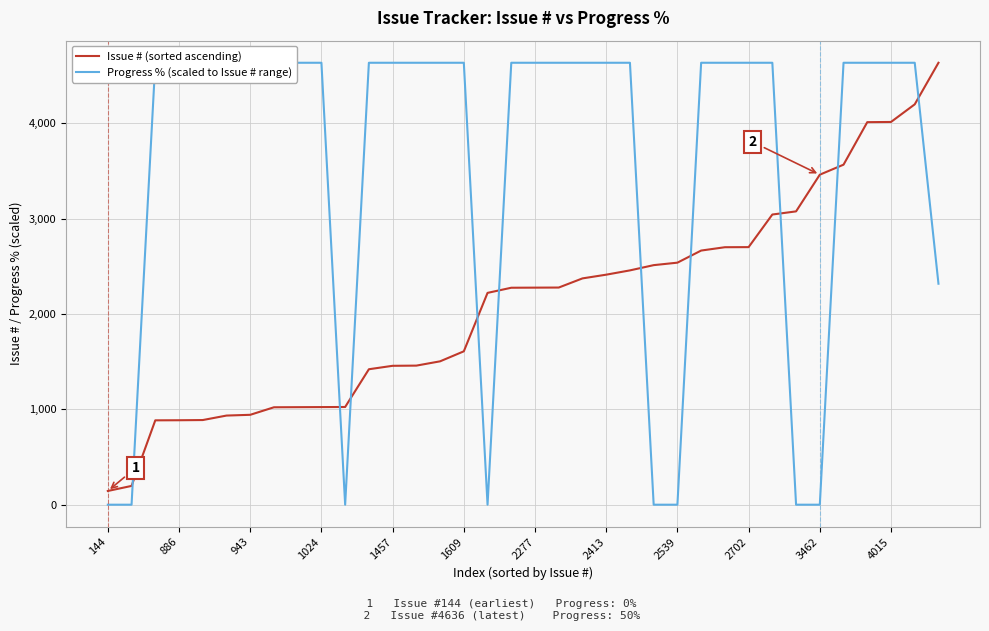

The Issue # (sorted ascending) series shows 943 at 943. True or false?

True